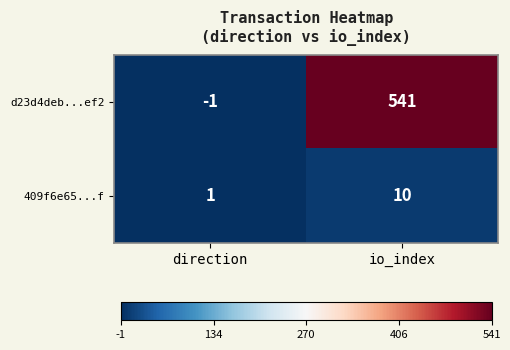

Count the number of data series in this chart.

2